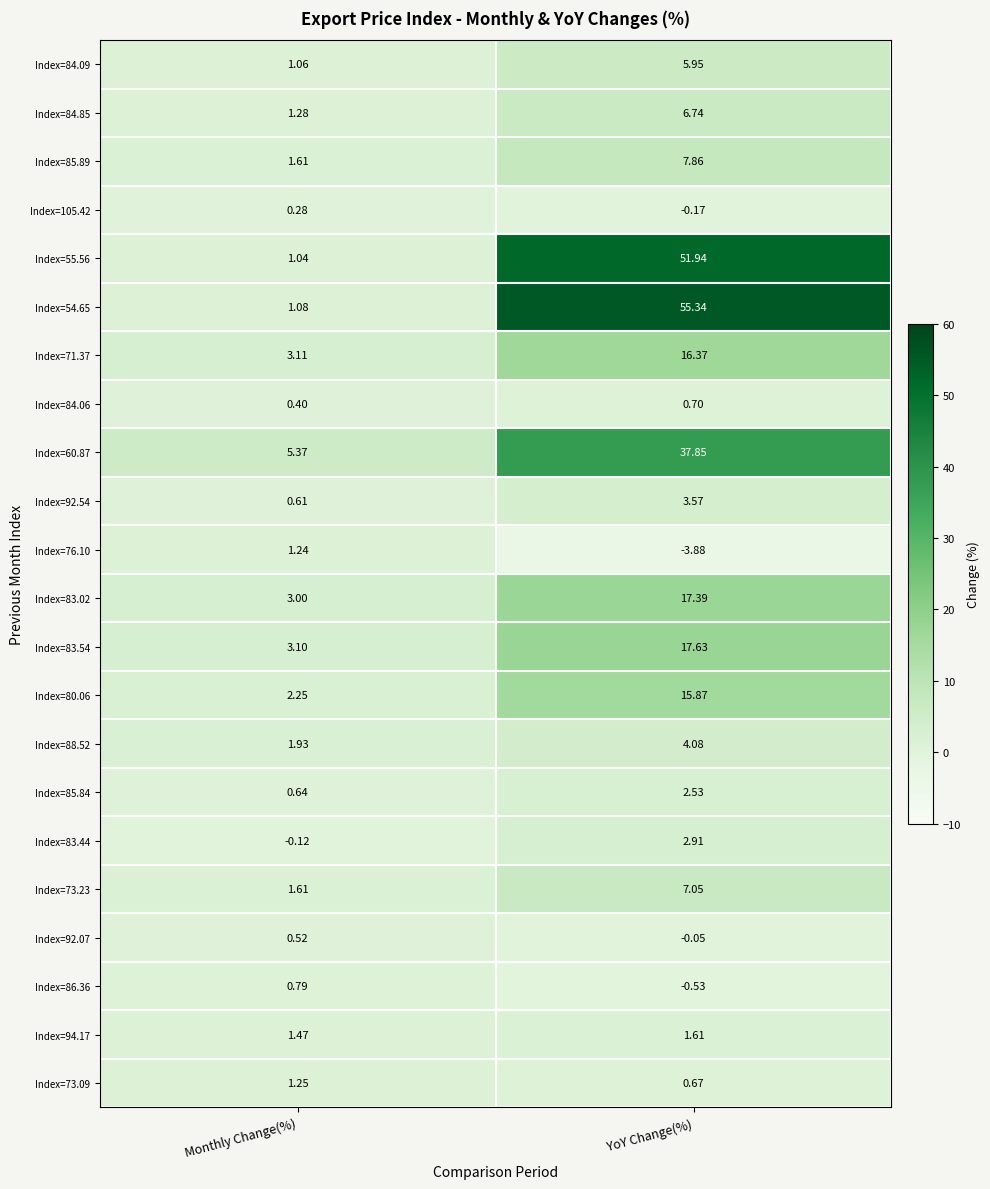

At which category does the chart reach its minimum across all series?

YoY Change(%)